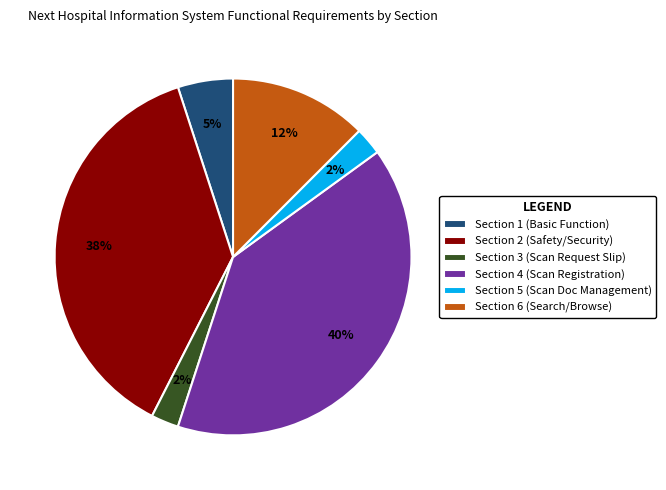

Is there a majority slice in this chart?

No